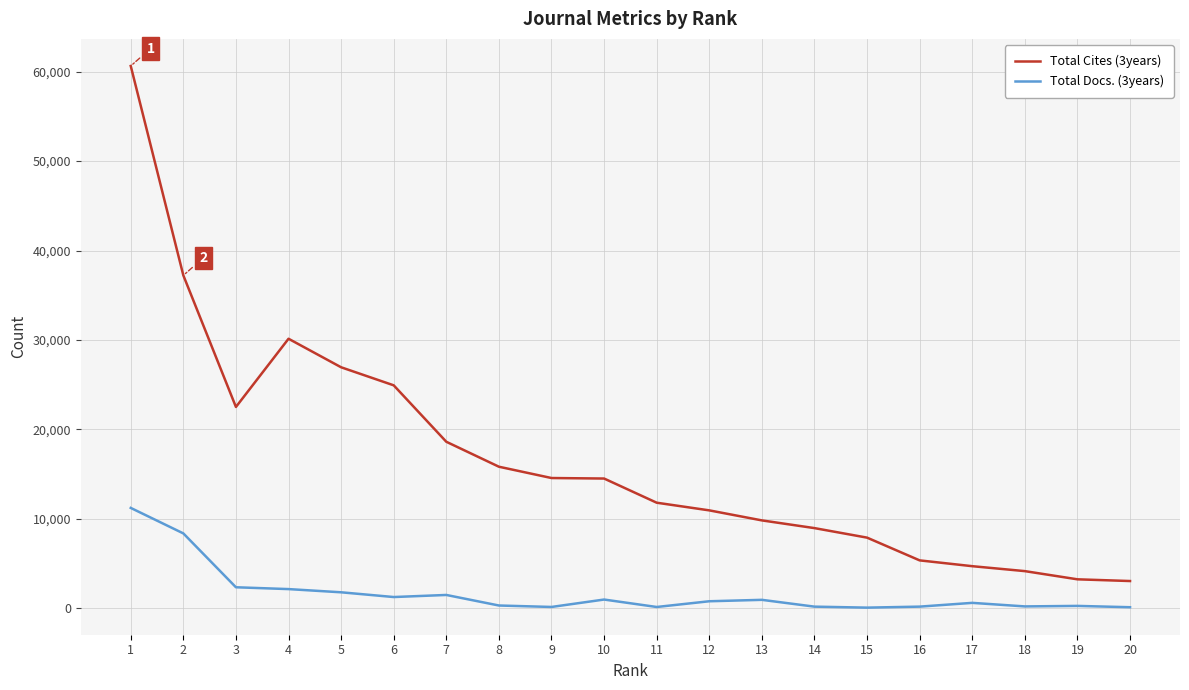

Is the value of Total Cites (3years) at 16 greater than the value of Total Docs. (3years) at 15?

Yes